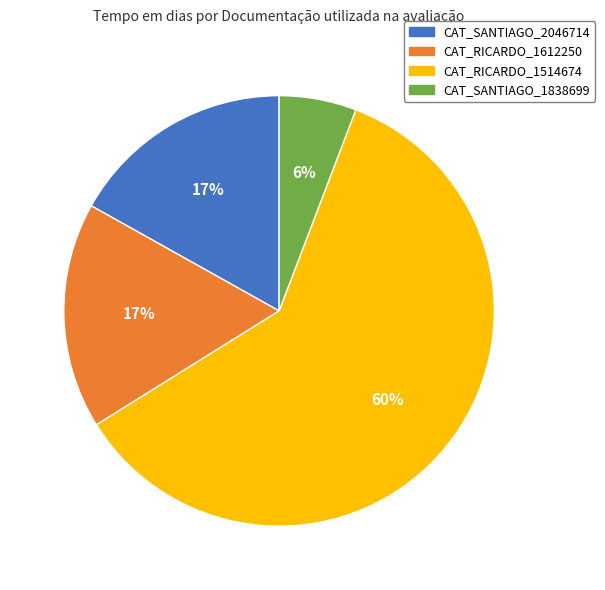

Count the number of slices in the pie.

4